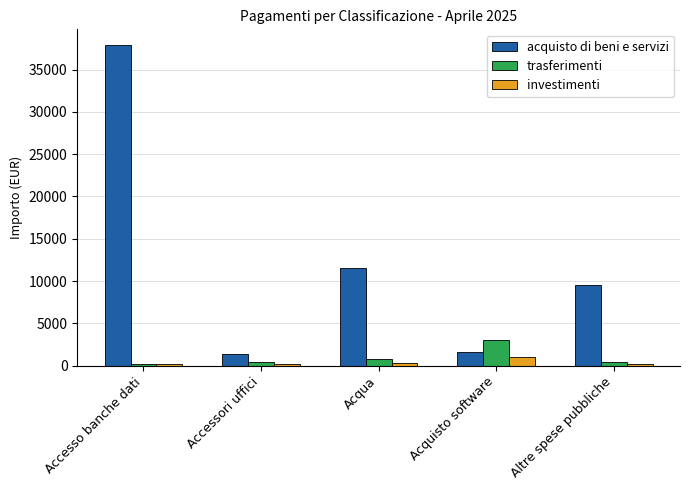

How many bars are there in each group?

3